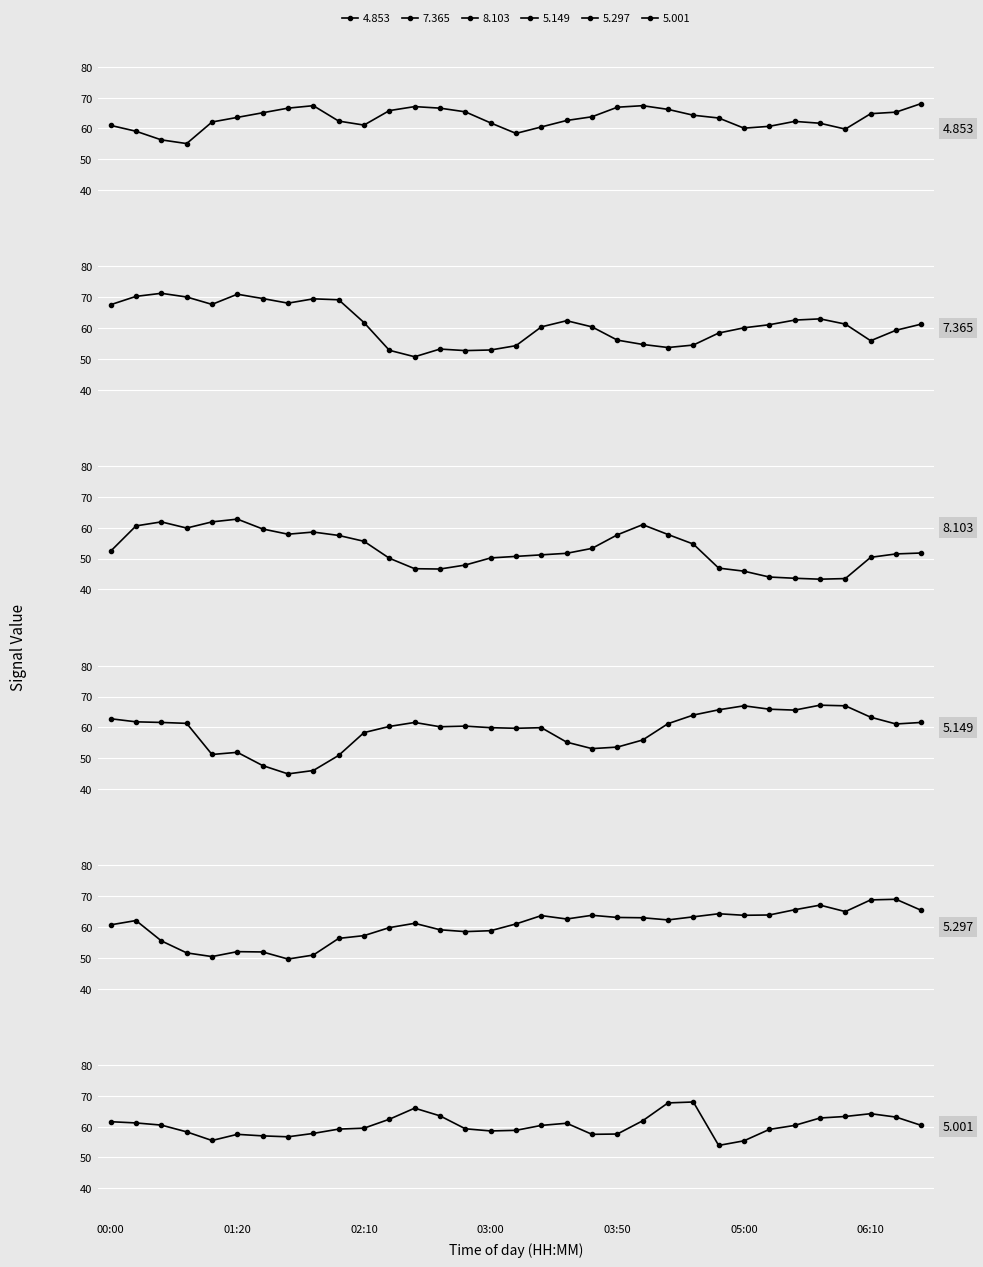

Is this an area chart (filled region under the line)?

No